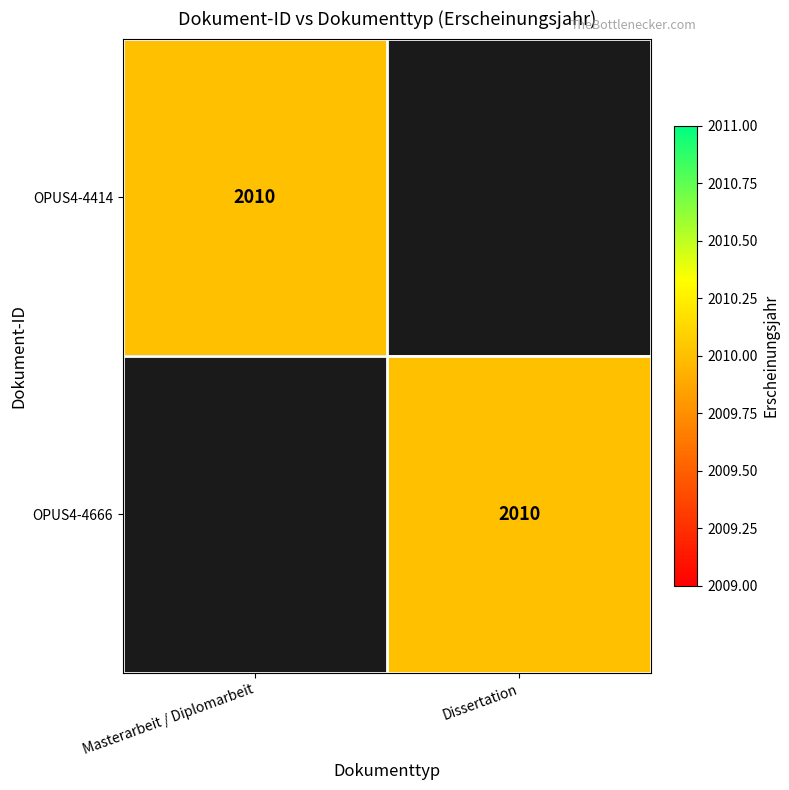

Is it true that OPUS4-4666 equals 2697 at Dissertation?

False